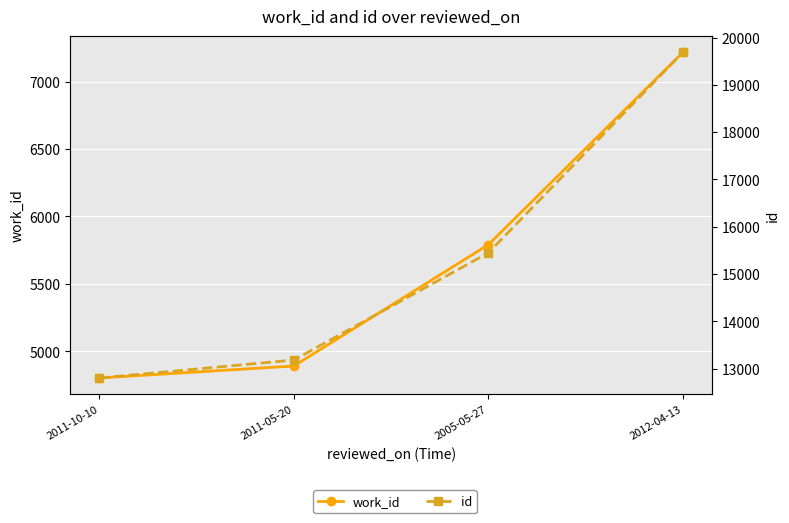

Reading left to right, what are all the values shown in this chart?

work_id: 4802	4891	5791	7217
id: 12800	13180	15447	19688